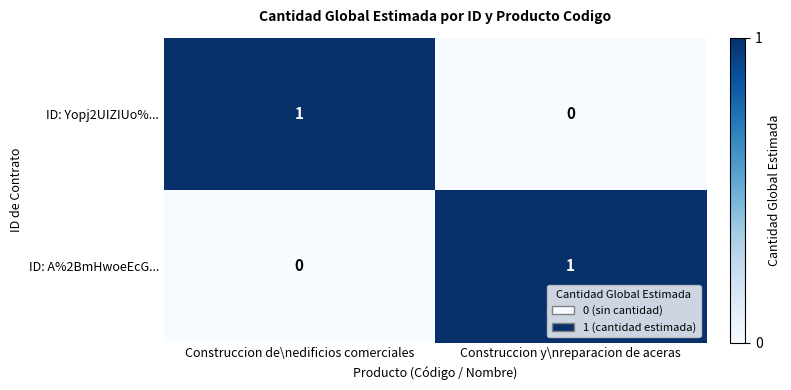

Rank the series at Construccion de\nedificios comerciales from highest to lowest value.

ID: Yopj2UIZIUo%..., ID: A%2BmHwoeEcG...